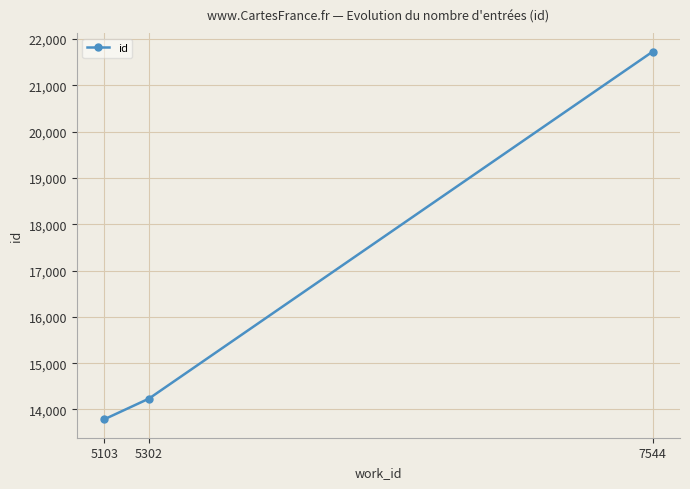

Is it true that the value at 7544 is 21727?

True